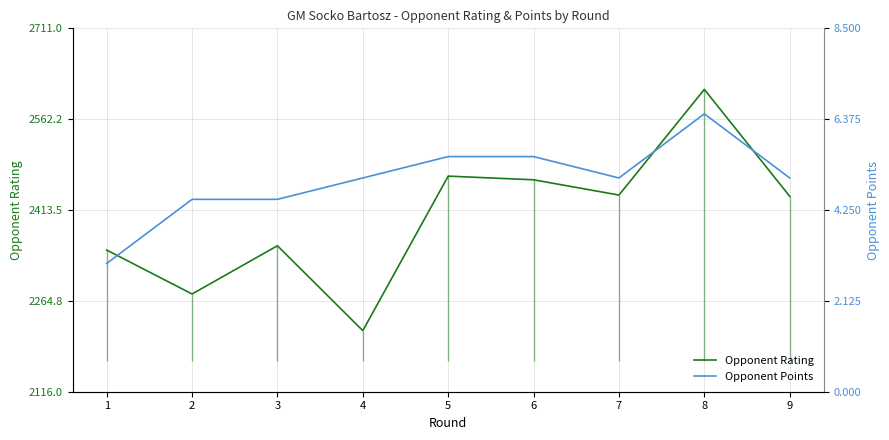

What is the average value of the Opponent Points series?

4.9